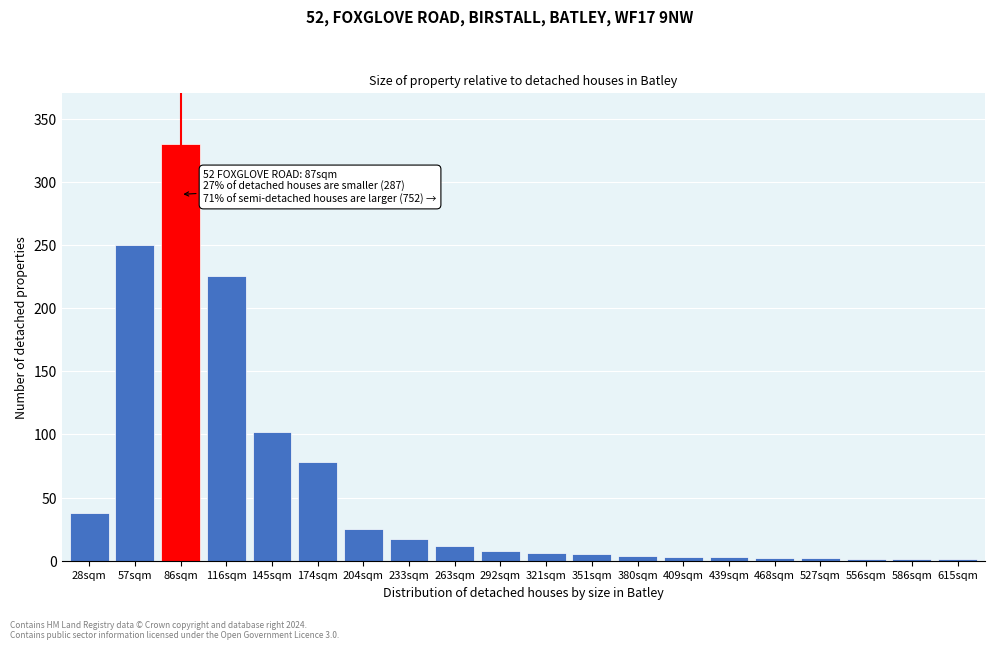

True or false: the data shows 1 at 556sqm.

True